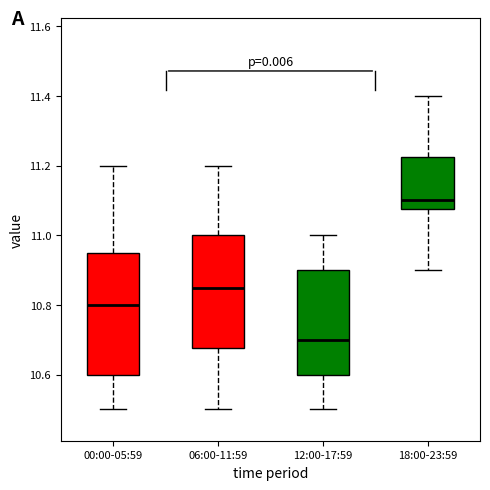

Reading left to right, transcribe this box plot: for each box, give where its median line is, the range the box spans, and where its two whiskers end, as read against the y-axis. The values are not printed on the chart, so give them approximately, as read against the axis.

00:00-05:59: median 10.80, box 10.60 to 10.96, whiskers 10.50 to 11.20
06:00-11:59: median 10.86, box 10.68 to 11.00, whiskers 10.50 to 11.20
12:00-17:59: median 10.70, box 10.60 to 10.90, whiskers 10.50 to 11.00
18:00-23:59: median 11.10, box 11.08 to 11.22, whiskers 10.90 to 11.40